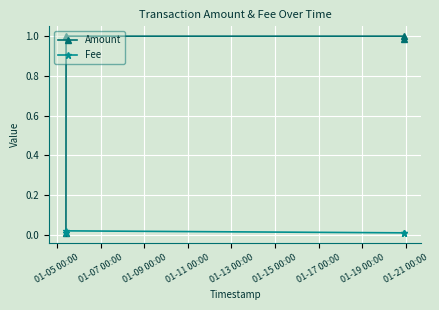

Which series has the largest total across all categories?

Amount